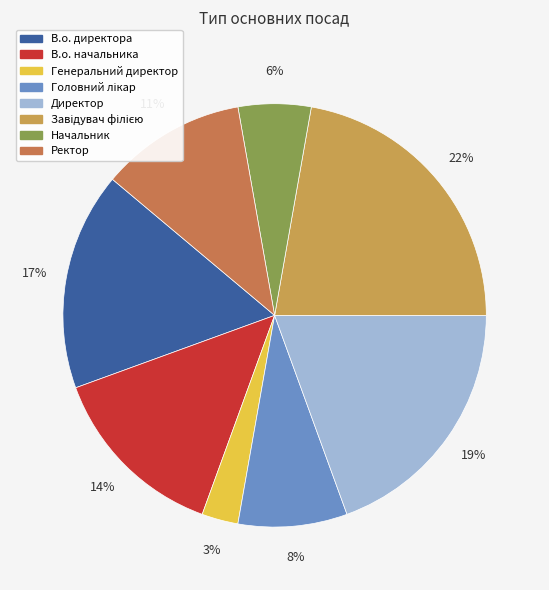

Is Начальник the majority of the pie?

No